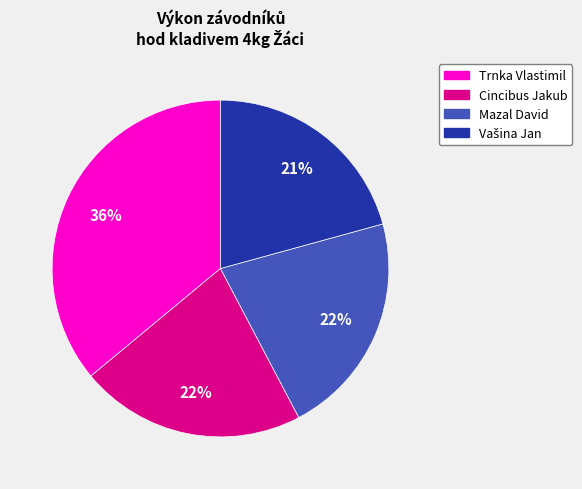

Which has a higher value, Trnka Vlastimil or Mazal David?

Trnka Vlastimil